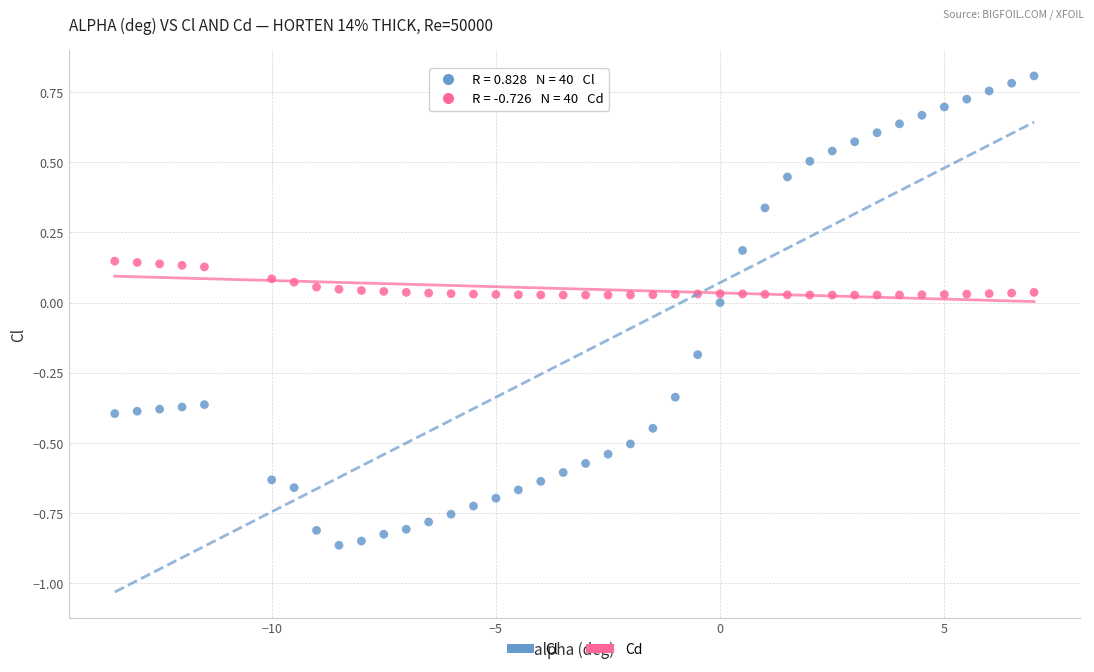

What is the X range (max minus min) for the scatter plot?

20.5